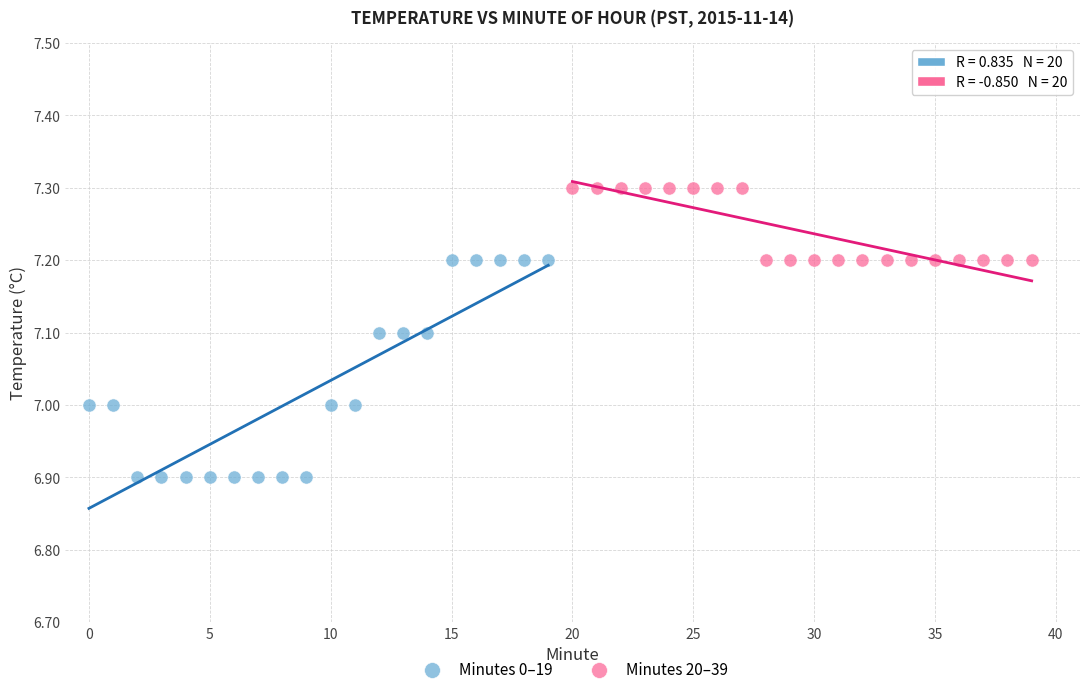

What are all the series names shown in the legend?

Minutes 0–19, Minutes 20–39